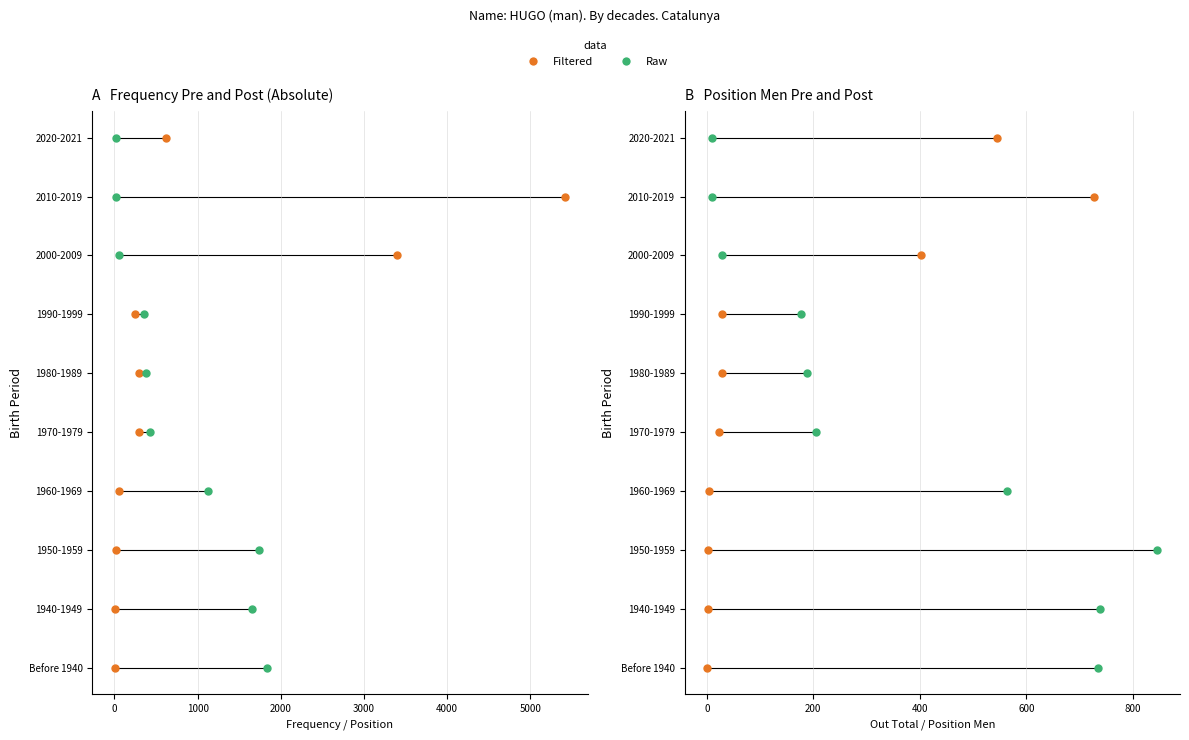

Which series has the widest spread of Y values?

Frequency